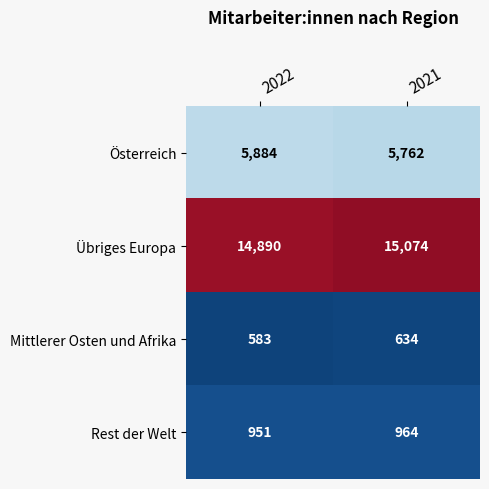

Is it true that Mittlerer Osten und Afrika equals 583 at 2022?

True